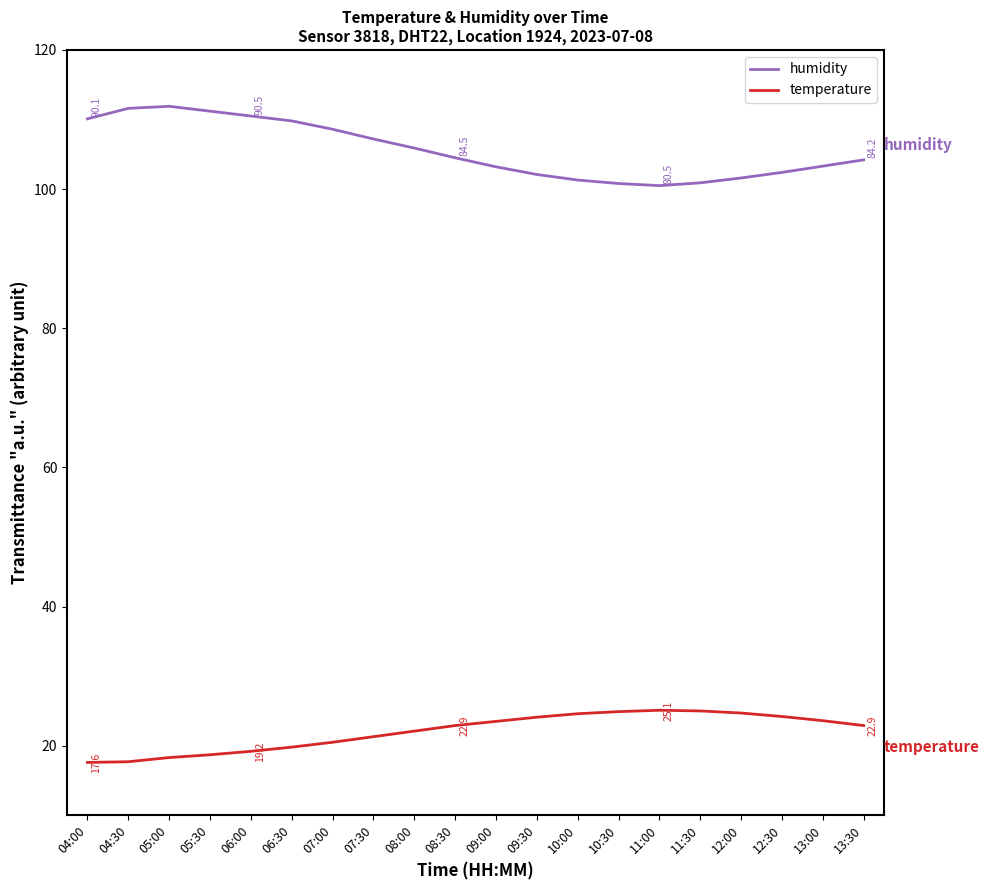

Is this an area chart (filled region under the line)?

No